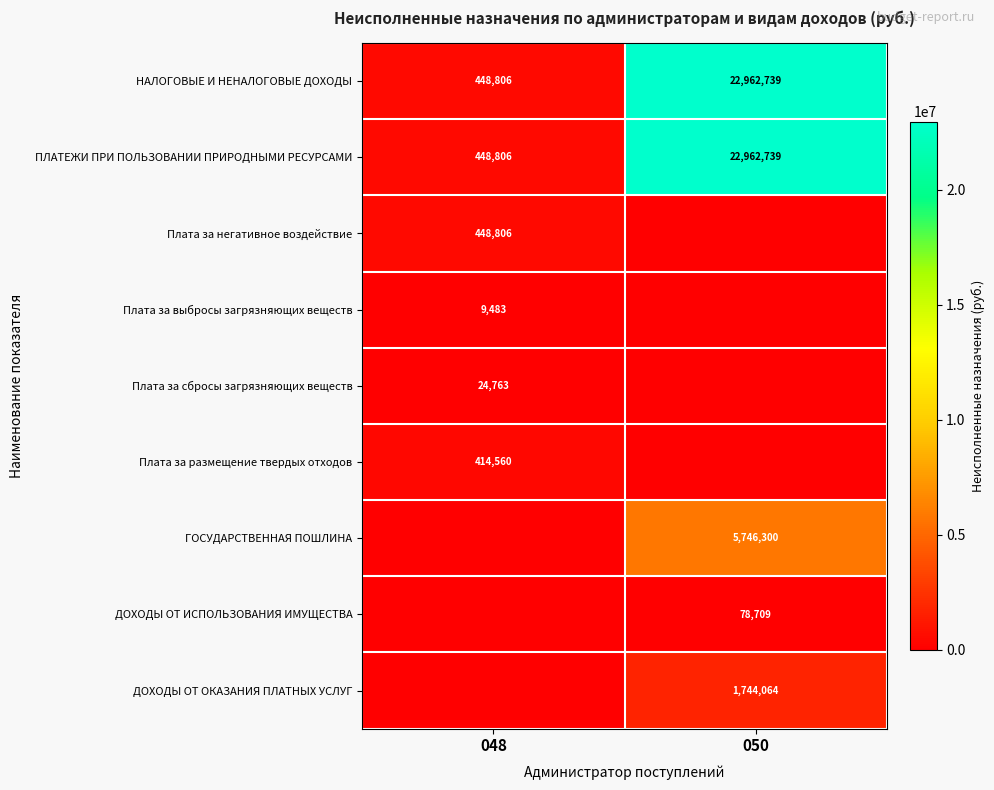

Which category has the lowest value in the НАЛОГОВЫЕ И НЕНАЛОГОВЫЕ ДОХОДЫ series?

048